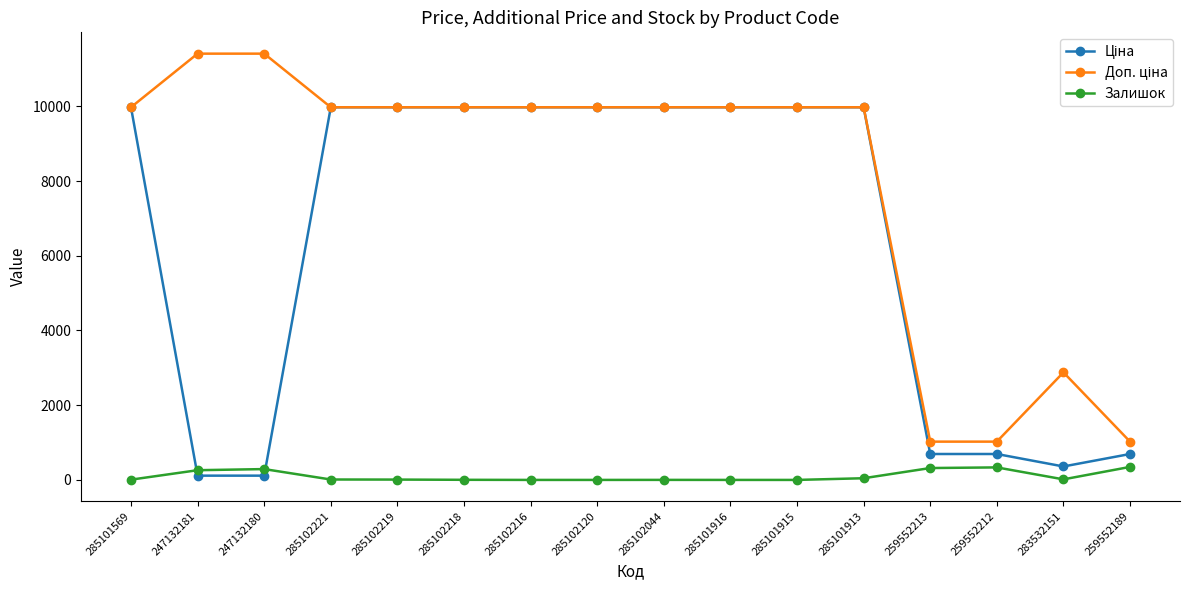

At how many categories does at least one series exceed 8171?

12